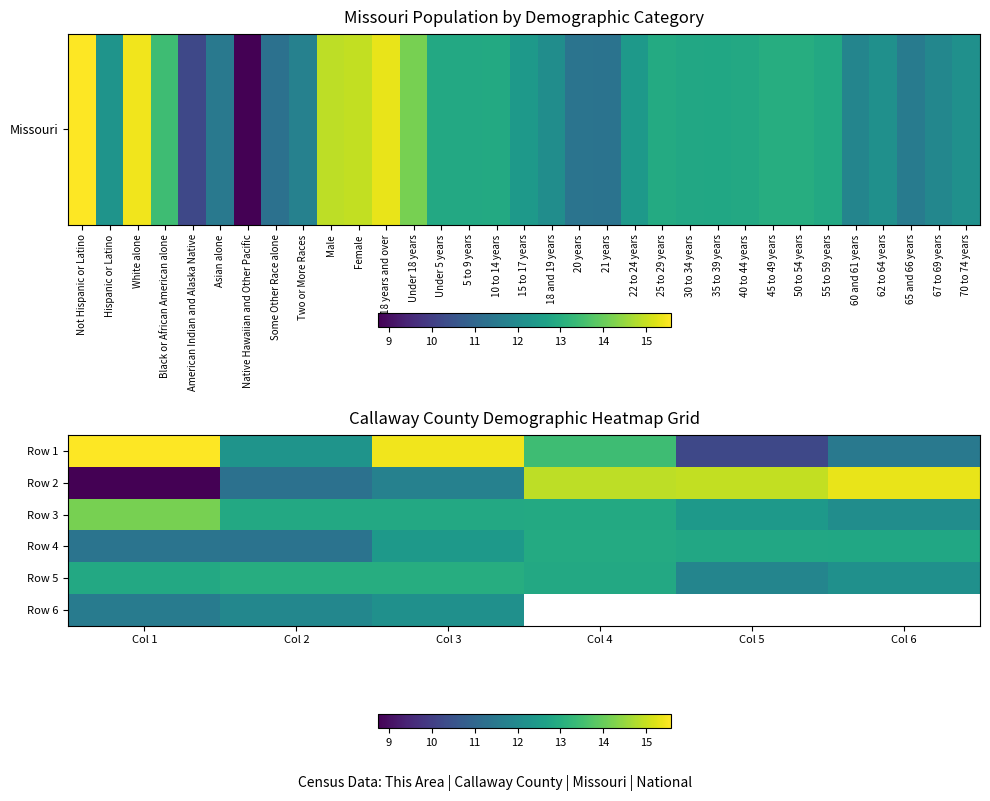

True or false: Row 1 has a value of 25.0 at Col 1.

False